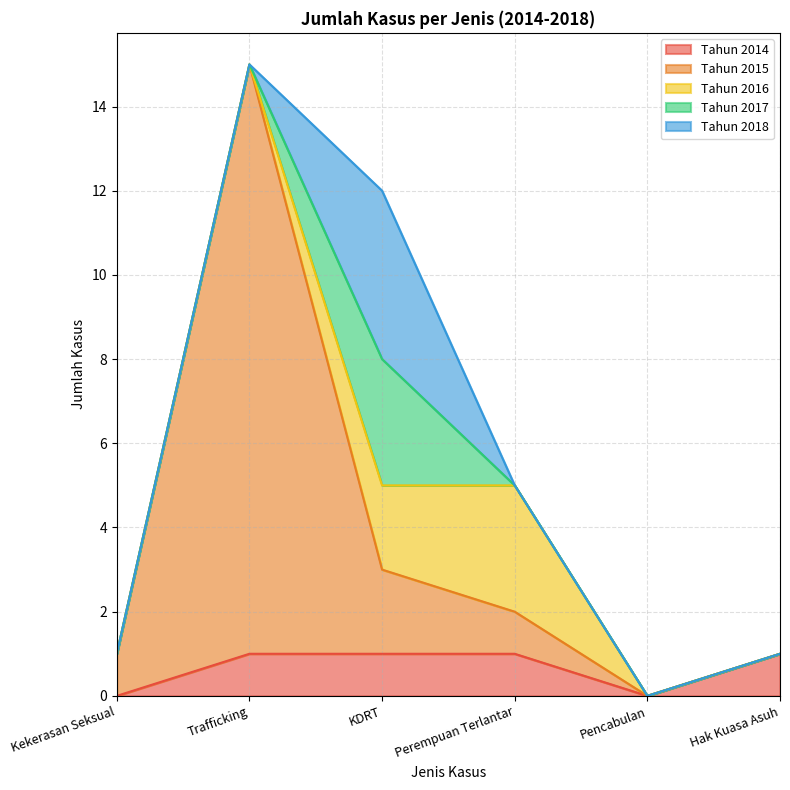

Which has a higher value, Pencabulan or Trafficking?

Trafficking